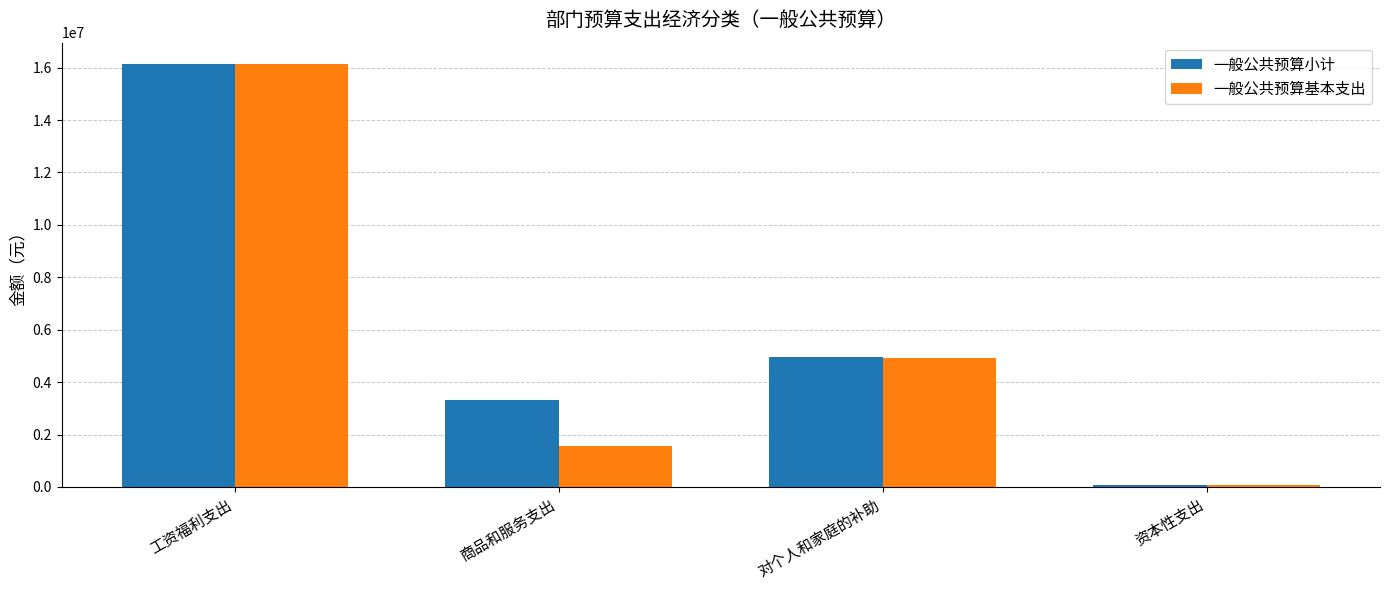

Which category has the lowest value in the 一般公共预算小计 series?

资本性支出